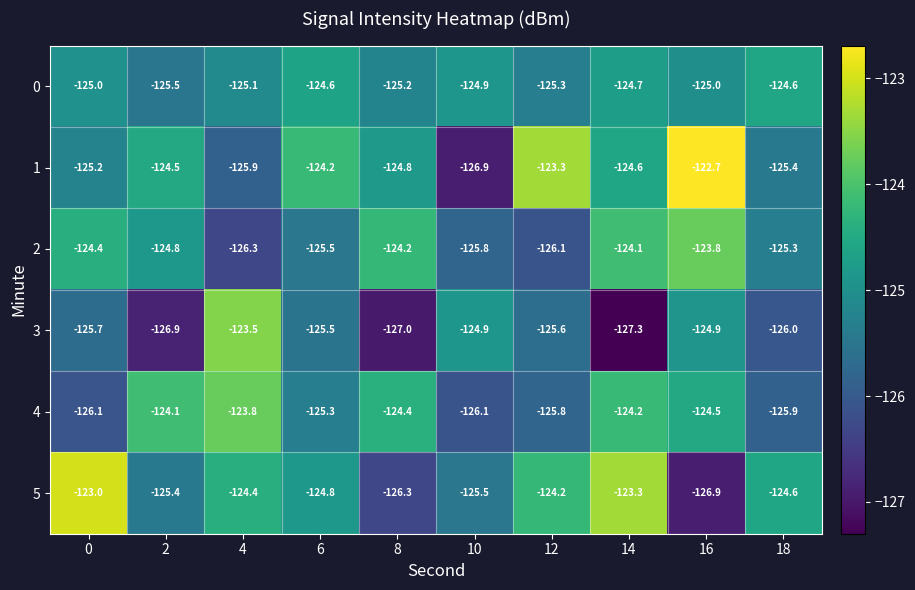

What is the smallest value displayed?

-127.3